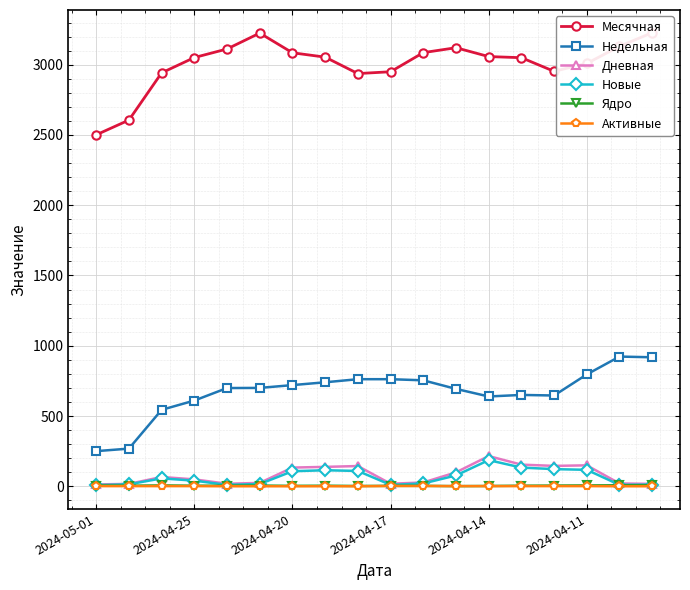

How many interior local valleys does the Недельная series have?

2